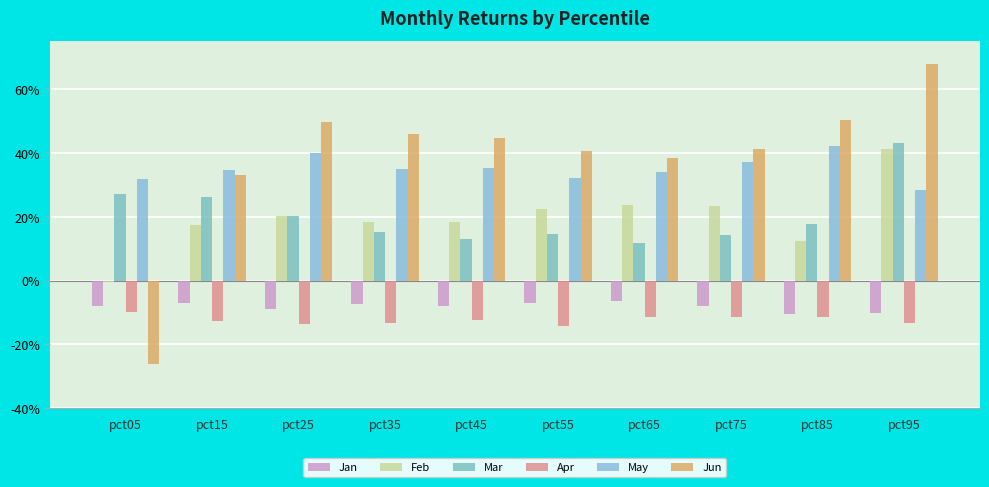

How many May values are between 0 and 1?

10